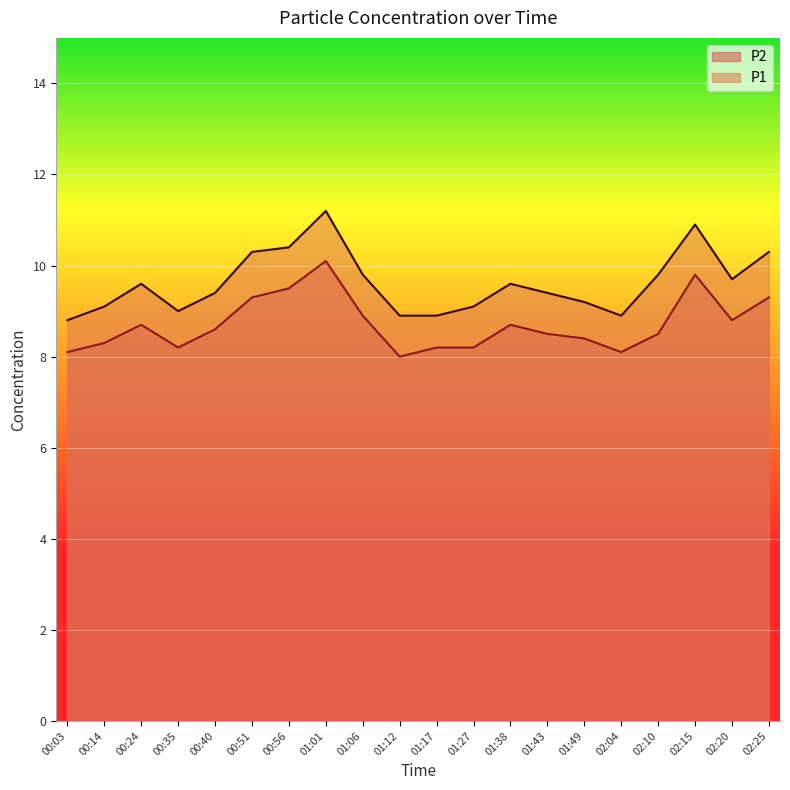

Is the value of P1 at 01:38 greater than the value of P2 at 02:04?

Yes